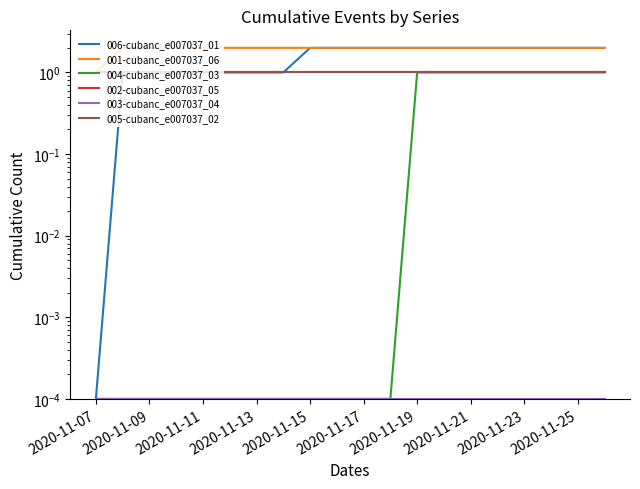

What is the sum of all 002-cubanc_e007037_05 values?

20.0